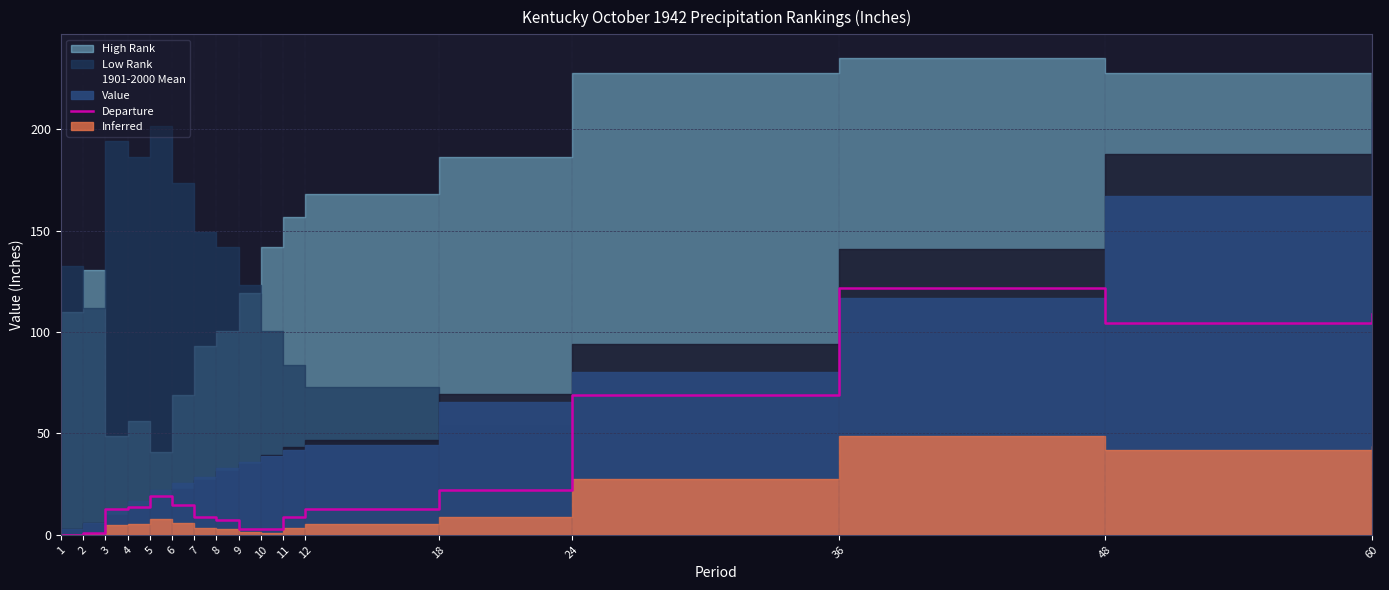

Where is the first local maximum?

5